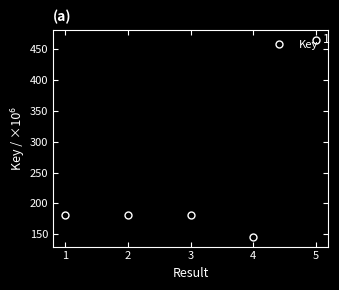

What is the change in value from 1 to 5?

+283.9